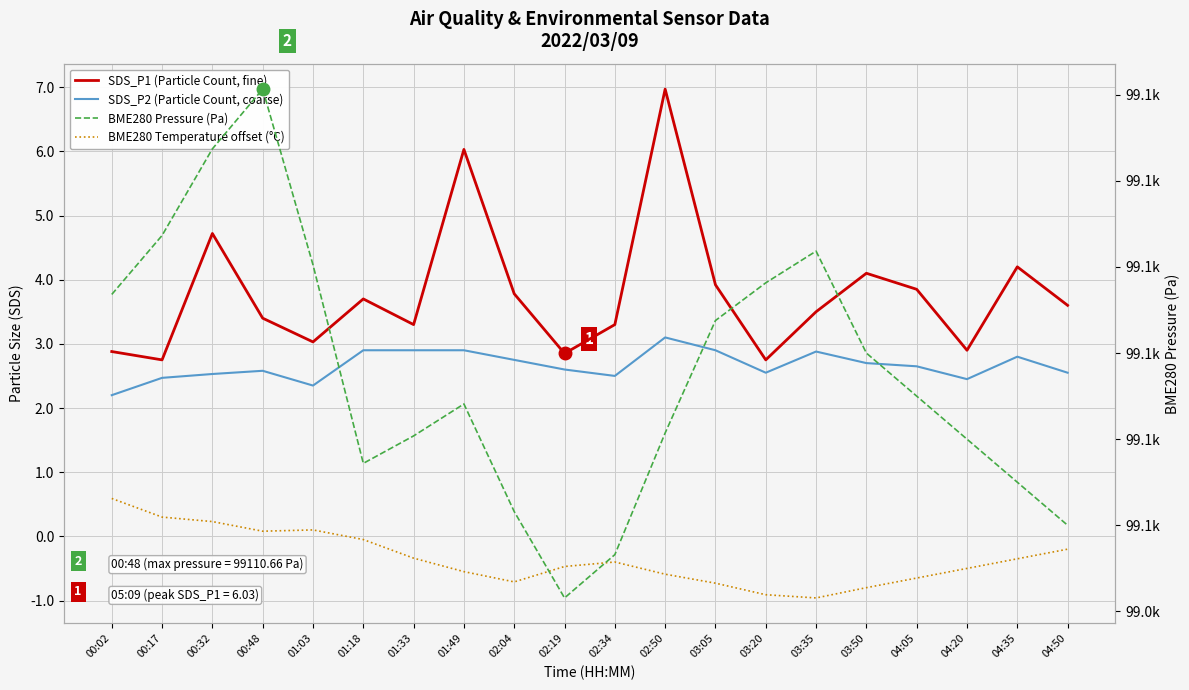

Count the number of categories in the chart.

20